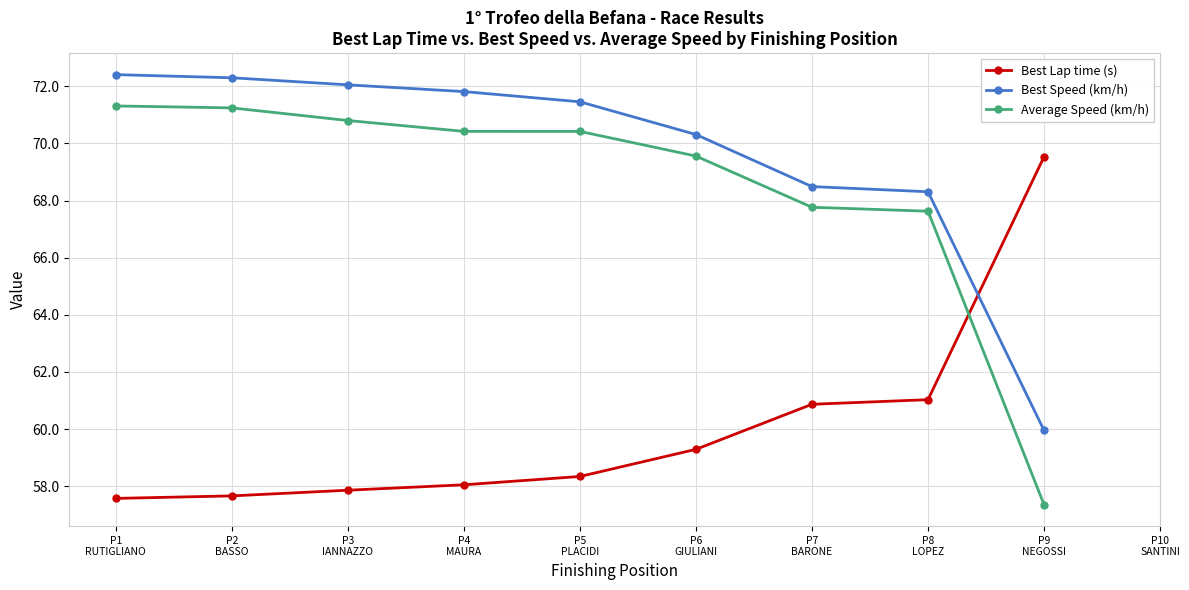

Which series has the widest spread of values?

Average Speed (km/h)